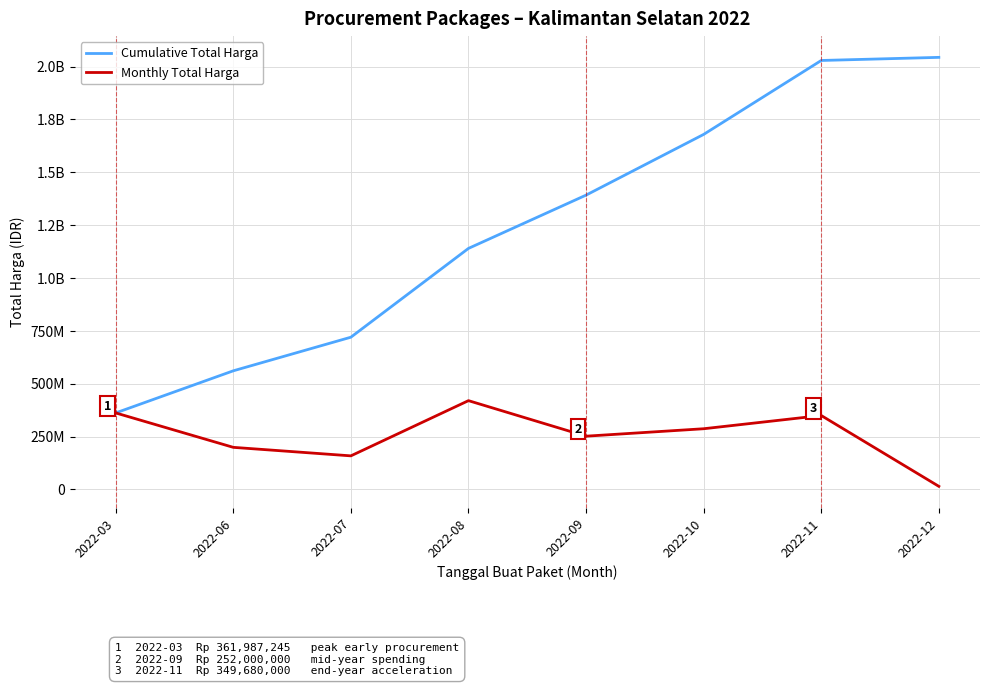

What value does the Monthly Total Harga series have at 2022-09, to the nearest 50?

252000000